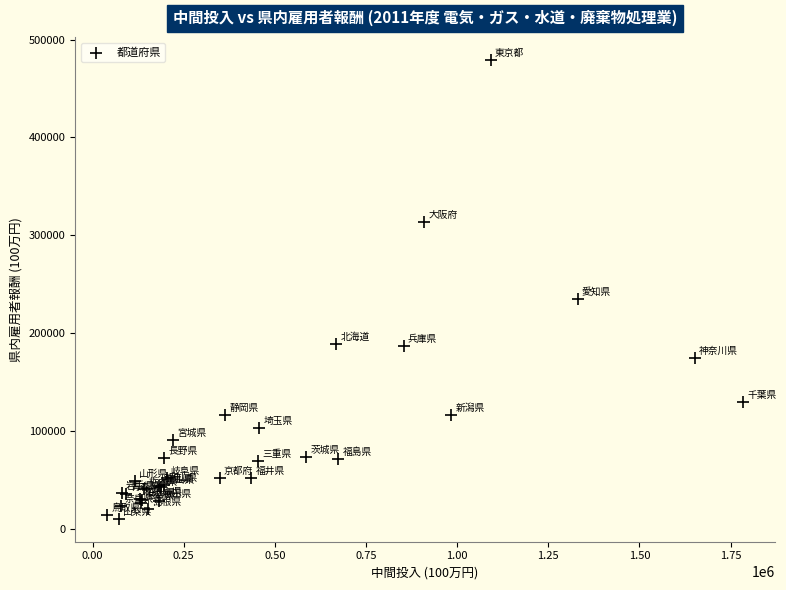

What Y value in the scatter plot is closest to 244737?

235068